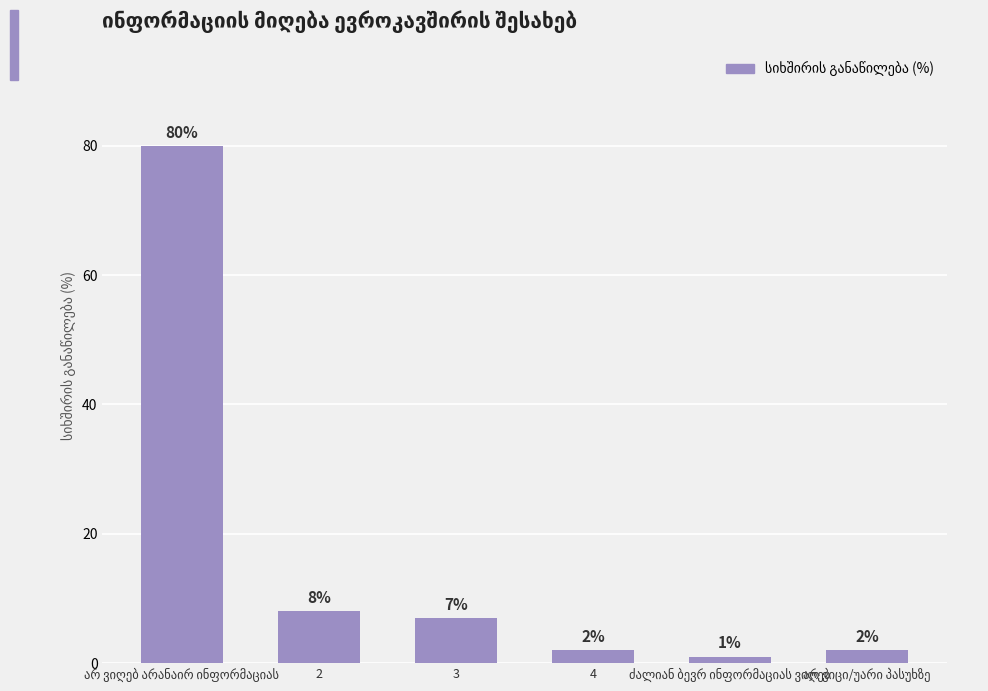

What is the maximum value shown in the chart?

80